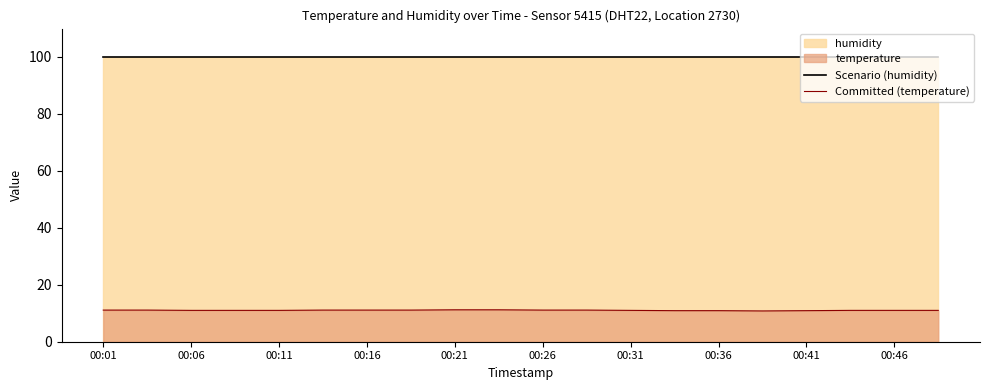

At how many categories does at least one series exceed 80?

20